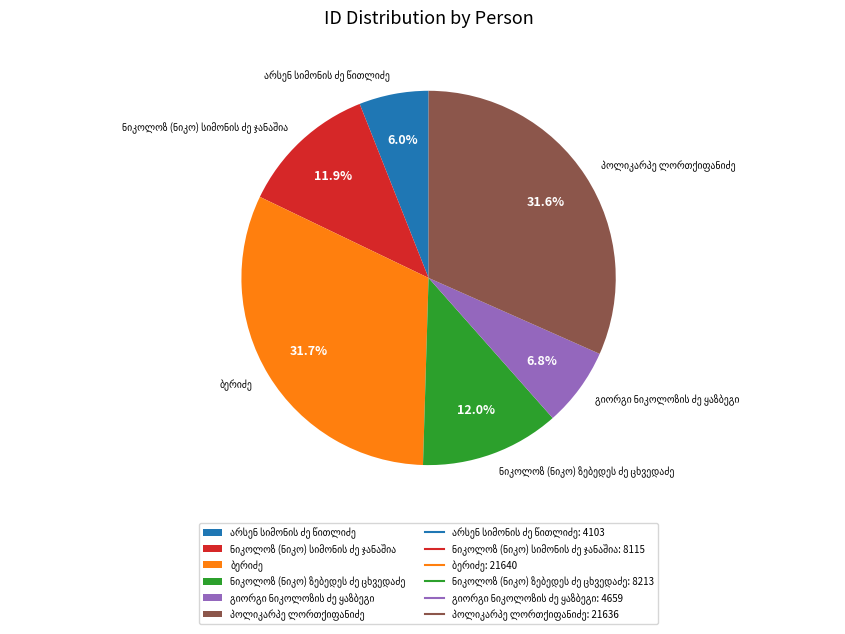

Is there a majority slice in this chart?

No